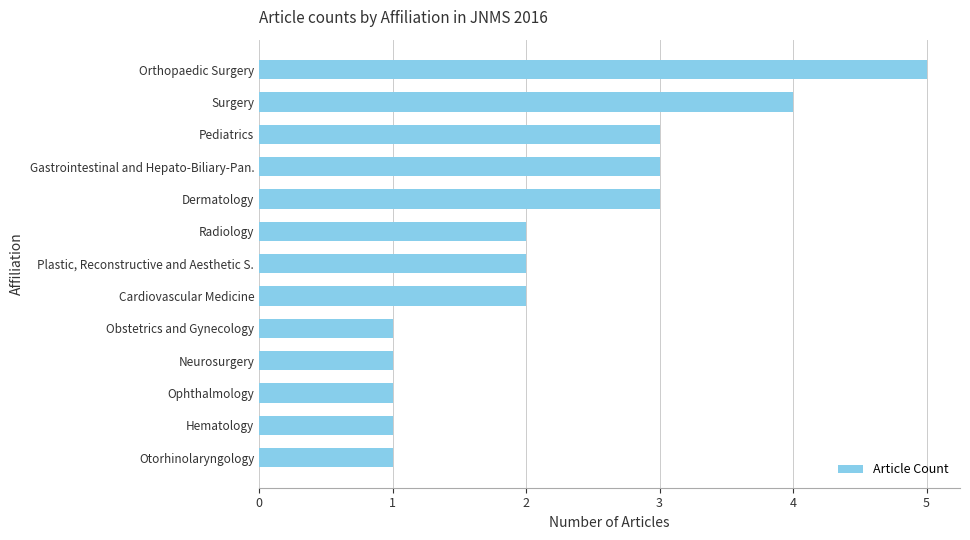

Does the chart contain stacked bars?

No